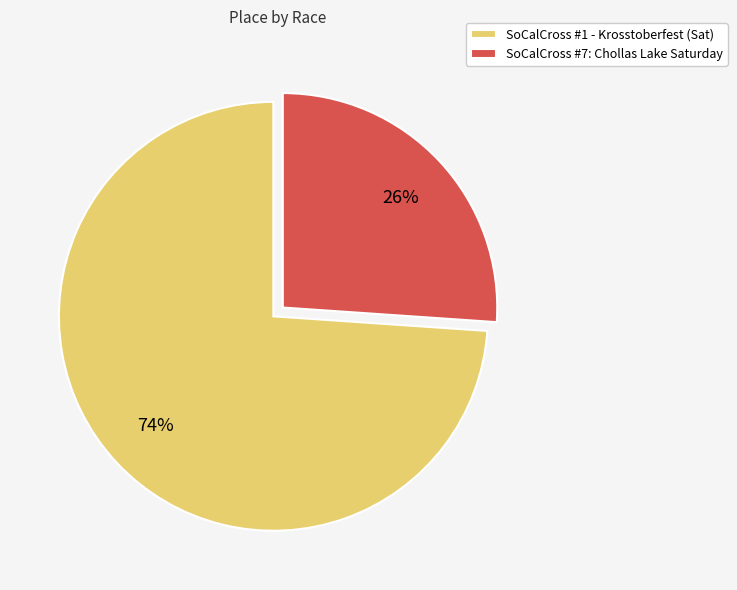

The SoCalCross #7: Chollas Lake Saturday slice represents 26% of the pie. True or false?

True